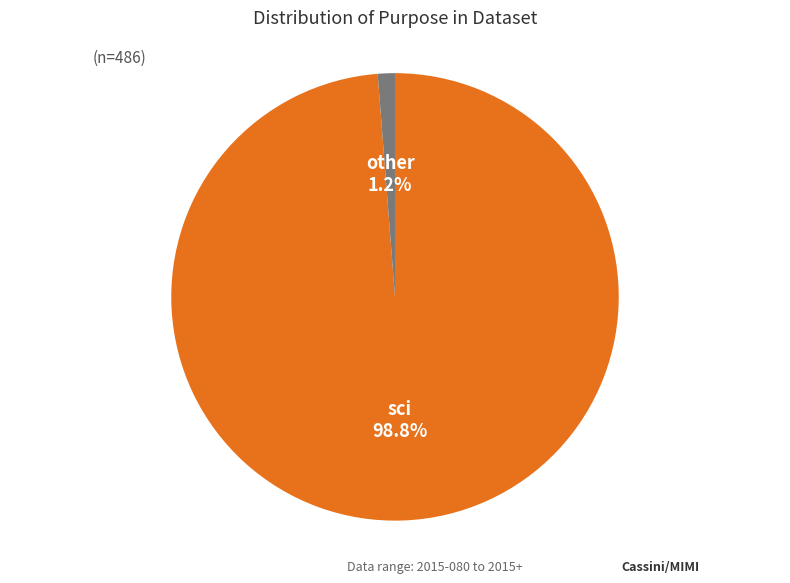

Is there any slice that represents more than half of the pie?

Yes